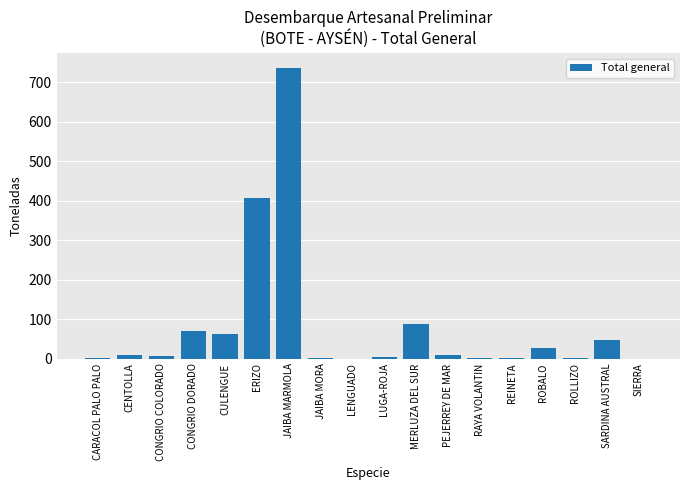

Which has a higher value, JAIBA MARMOLA or REINETA?

JAIBA MARMOLA